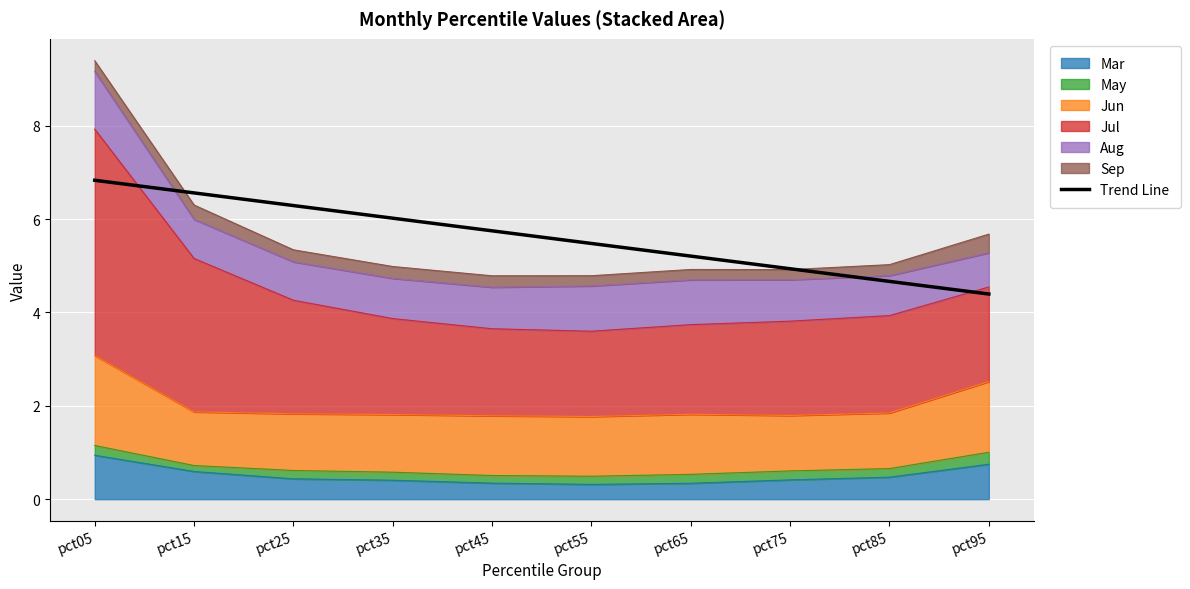

How many categories are shown in the chart?

10